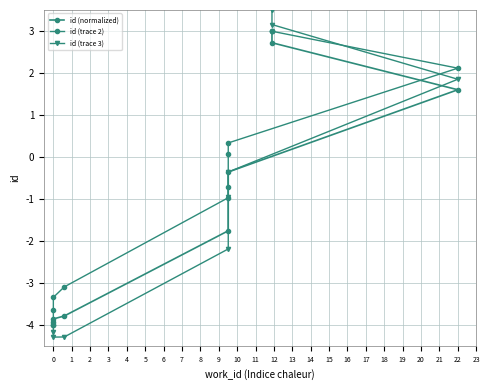

What are all the series names shown in the legend?

id (normalized), id (trace 2), id (trace 3)